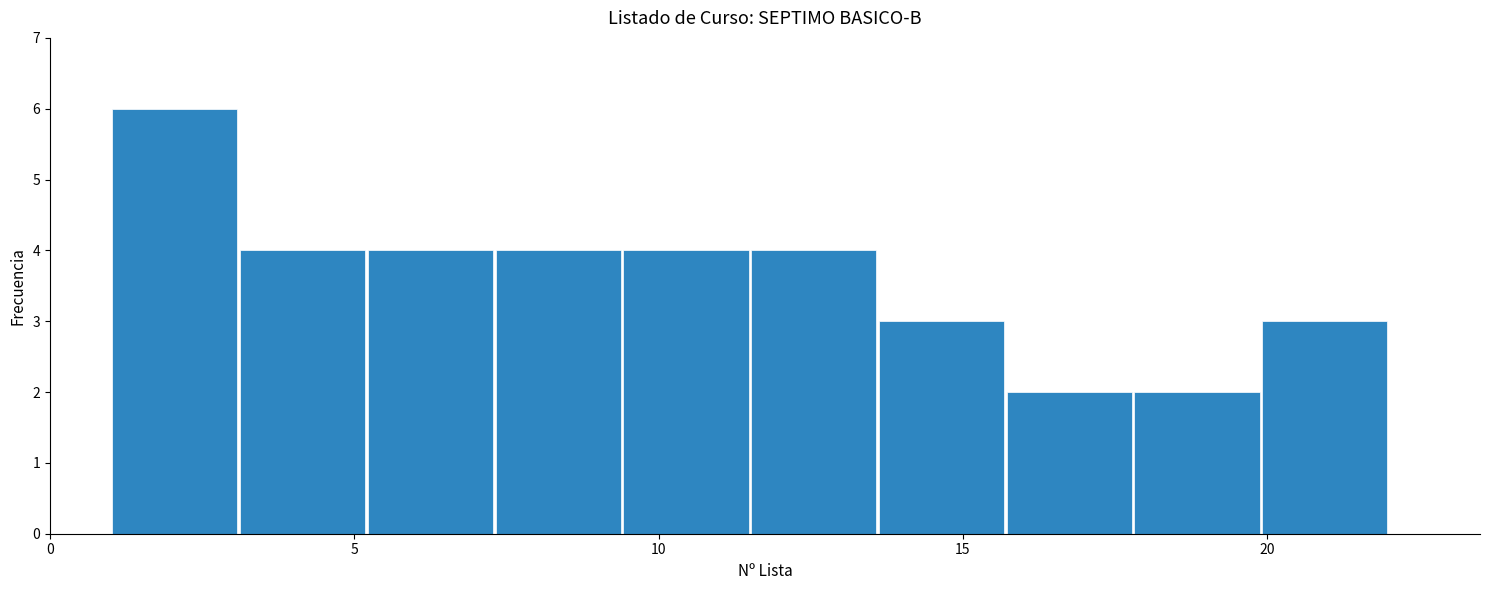

Which range on the x-axis has the tallest bar?

1.0 to 3.1